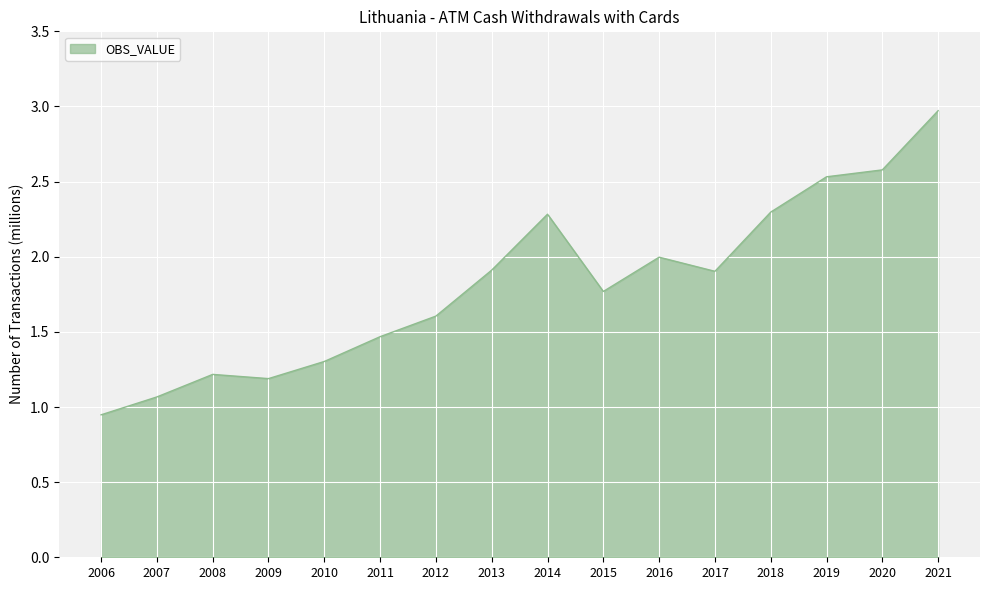

What is the difference between the maximum and minimum values?

2.0